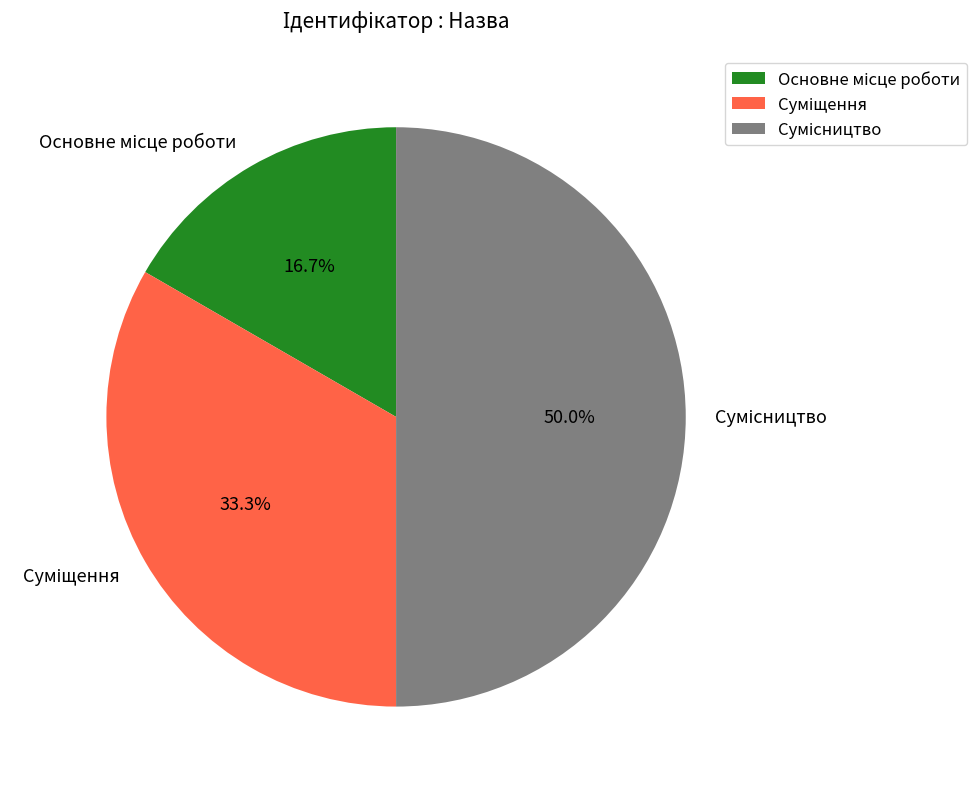

To the nearest percent, what is the difference between the Основне місце роботи and Суміщення slice percentages?

17%